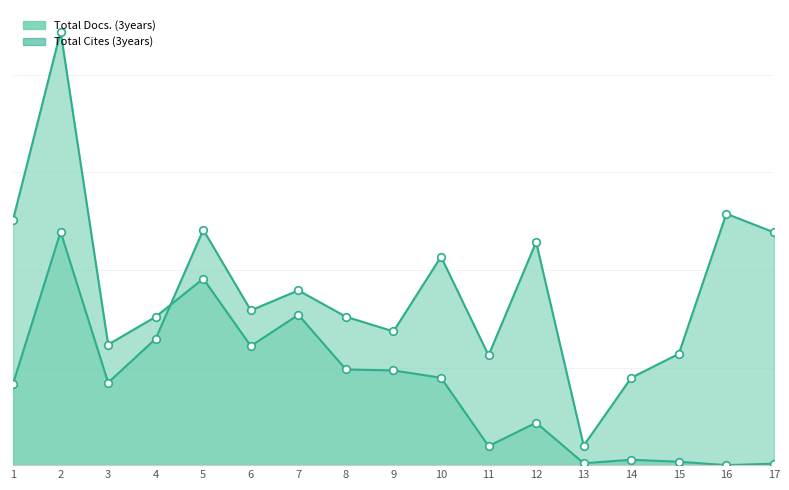

Which series contains the lowest Y value?

Total Cites (3years)